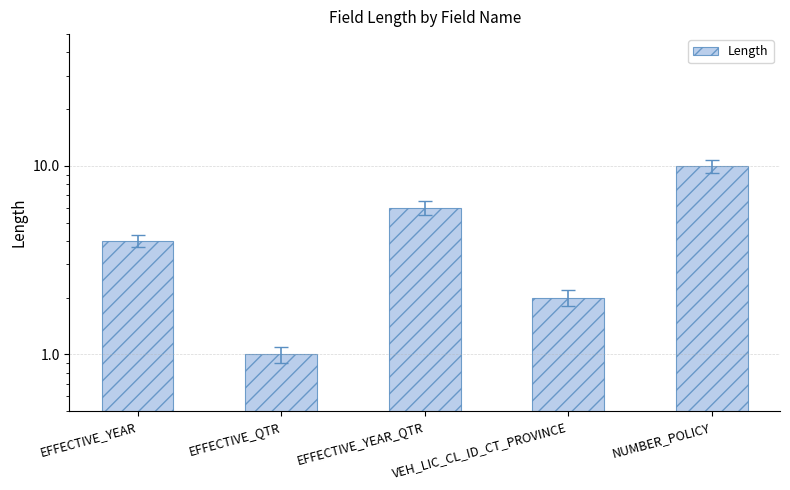

What is the label of the 5th bar from the left?

NUMBER_POLICY